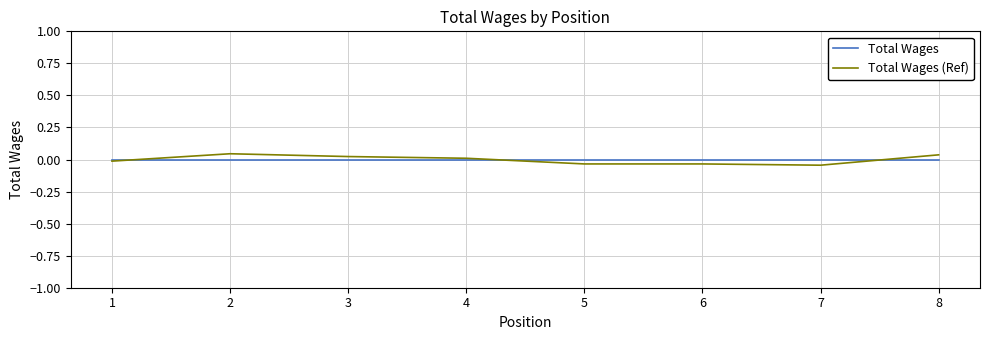

What are all the series names shown in the legend?

Total Wages, Total Wages (Ref)